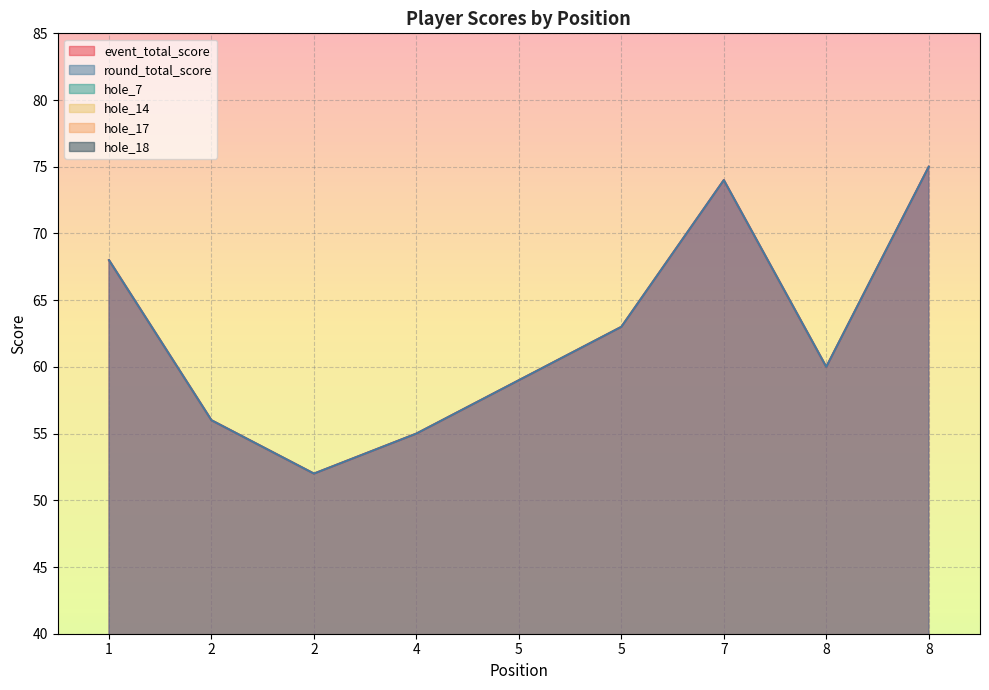

Reading right to left, list all the values displayed in this chart.

event_total_score: 75	60	74	63	59	55	52	56	68
round_total_score: 75	60	74	63	59	55	52	56	68
hole_7: 5	3	3	3	4	3	3	2	4
hole_14: 6	5	5	4	4	4	3	3	6
hole_17: 5	3	6	5	5	3	4	4	4
hole_18: 6	5	6	5	4	3	4	4	6